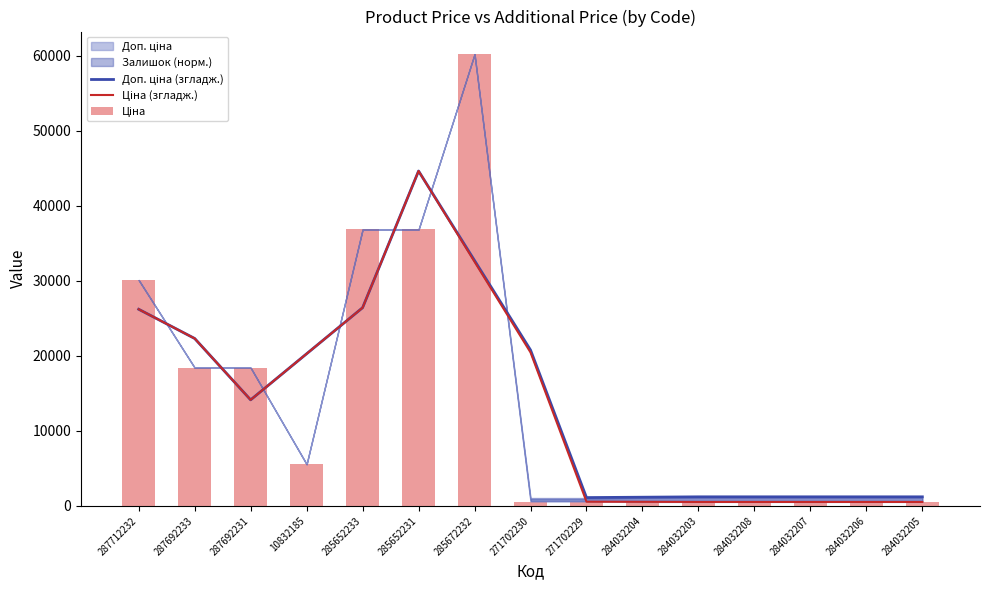

What position from the right is 284032203?

5